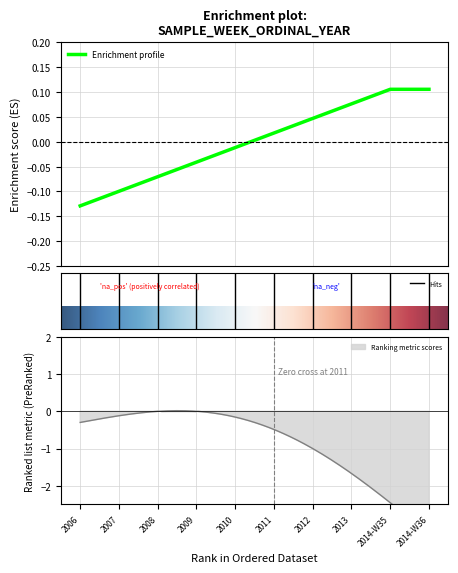

Rank the categories by value from highest to lowest.

2014-W35, 2014-W36, 2013, 2012, 2011, 2010, 2009, 2008, 2007, 2006